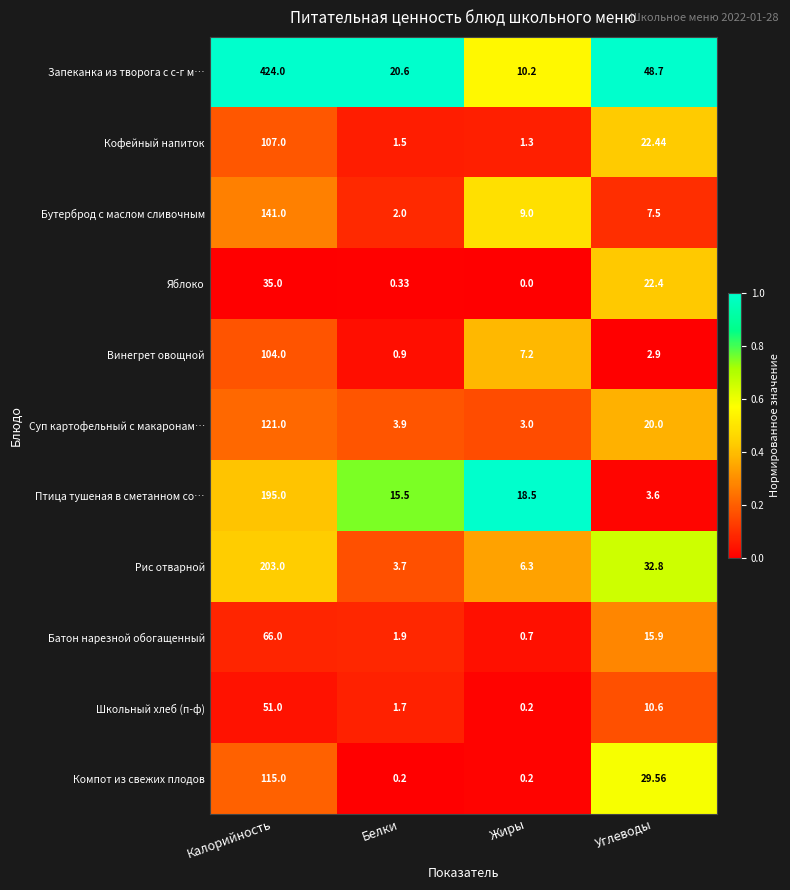

At which label does Винегрет овощной reach its peak?

Калорийность